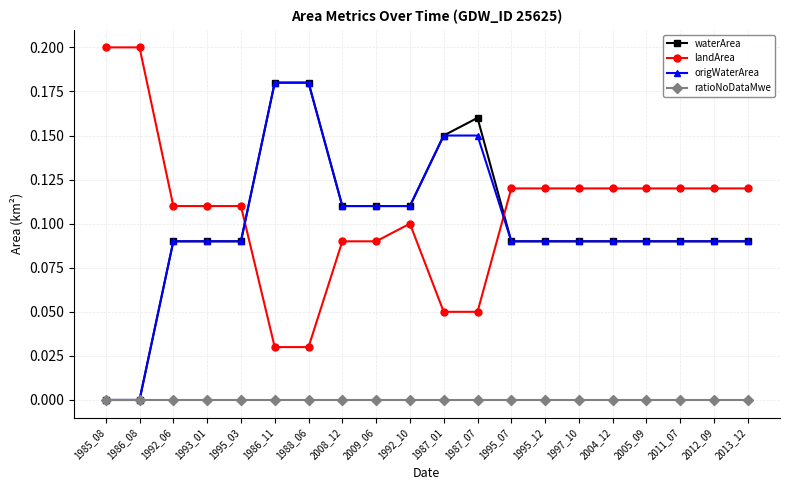

What is the total value across all series at 1995_12?

0.3